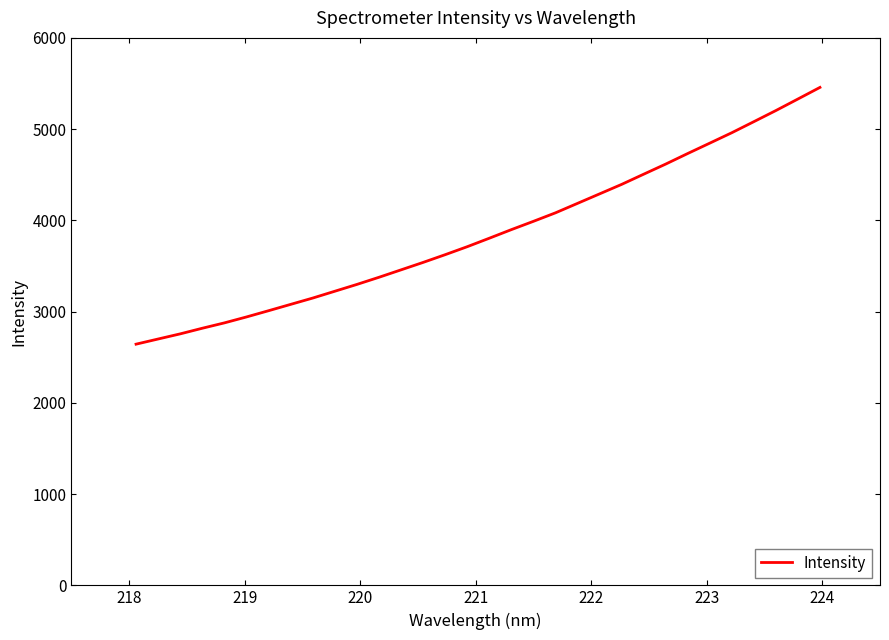

What is the difference between the maximum and minimum values?

2814.0